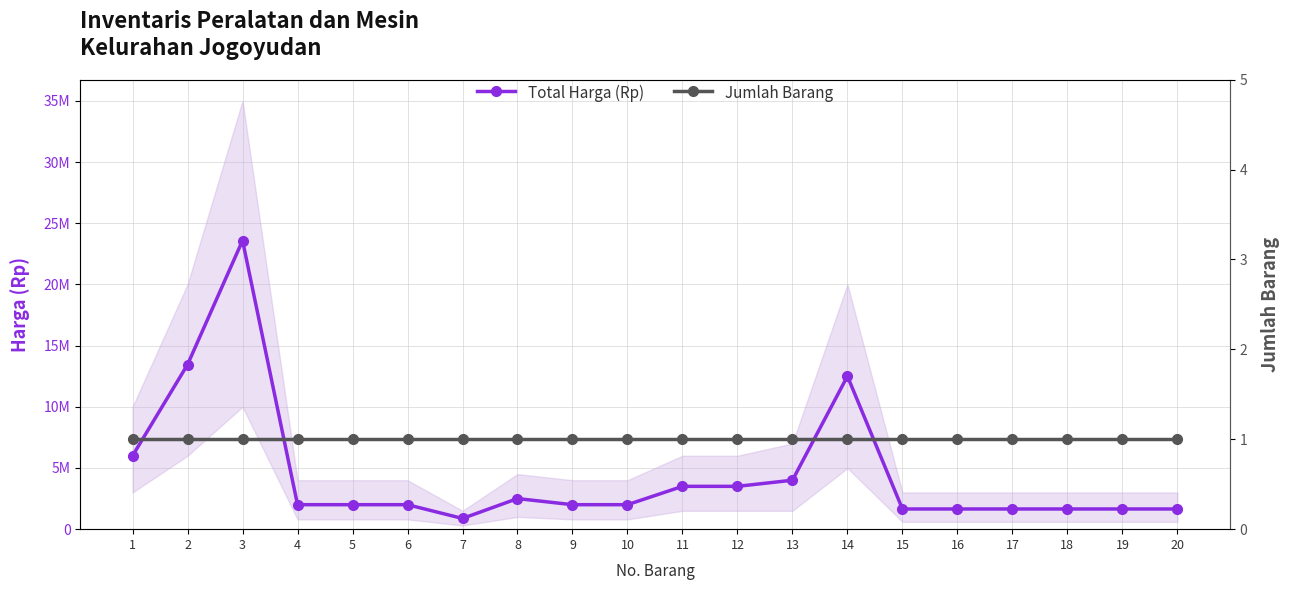

What is the minimum value shown in the chart?

1